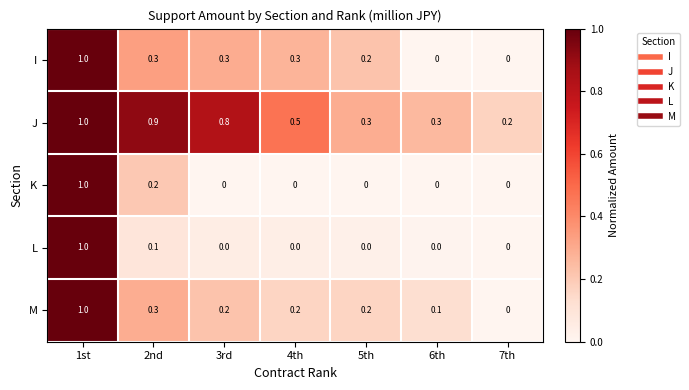

At which label is J closest to 0?

7th